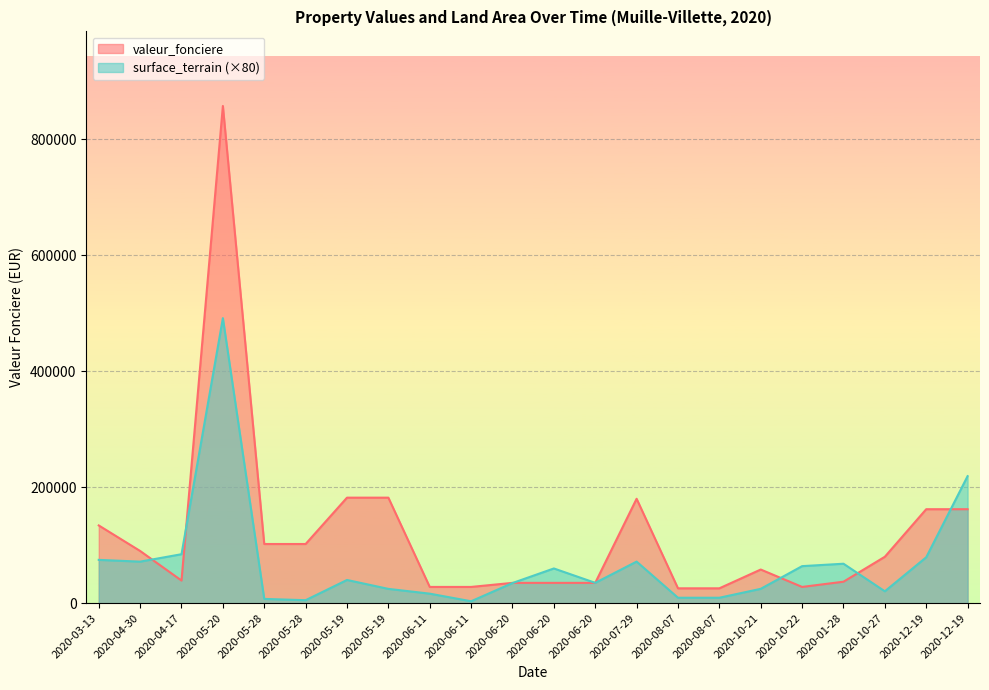

What is the maximum value for valeur_fonciere?

857173.1